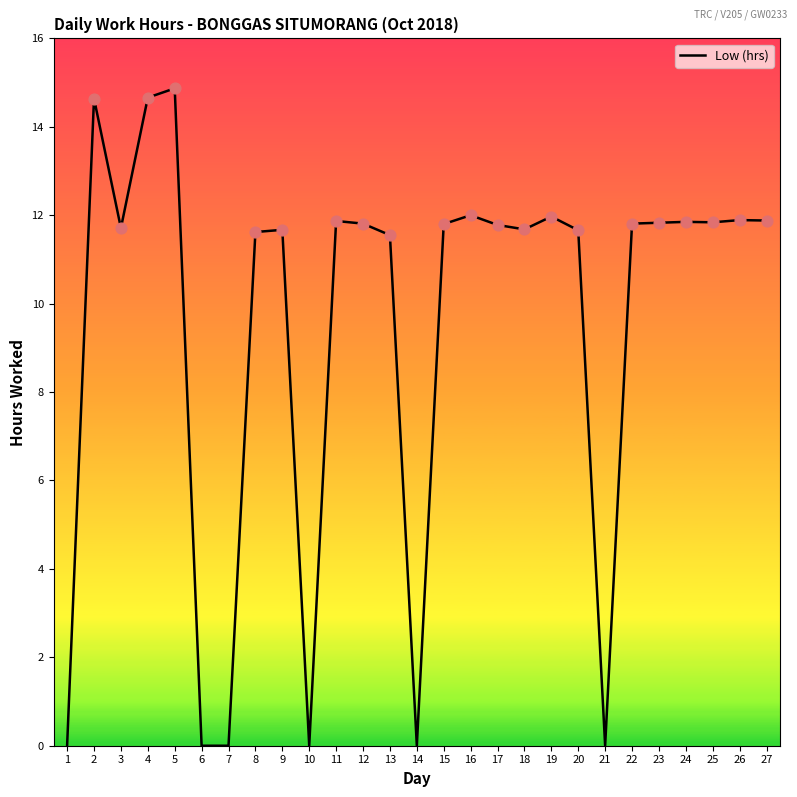

Between 3 and 7, which is larger?

3